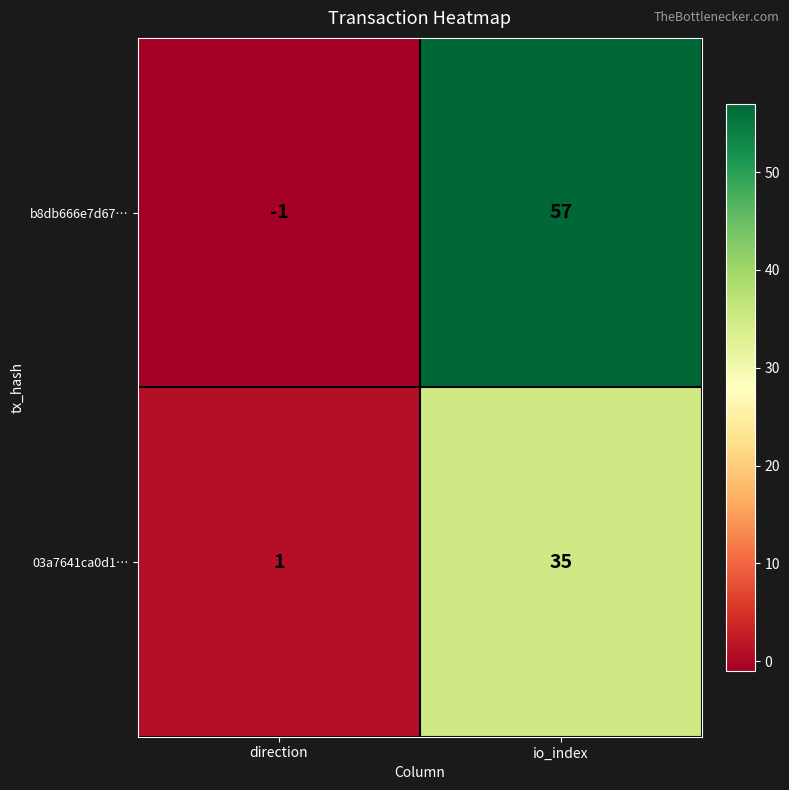

Where is b8db666e7d67… nearest to the value 28?

direction